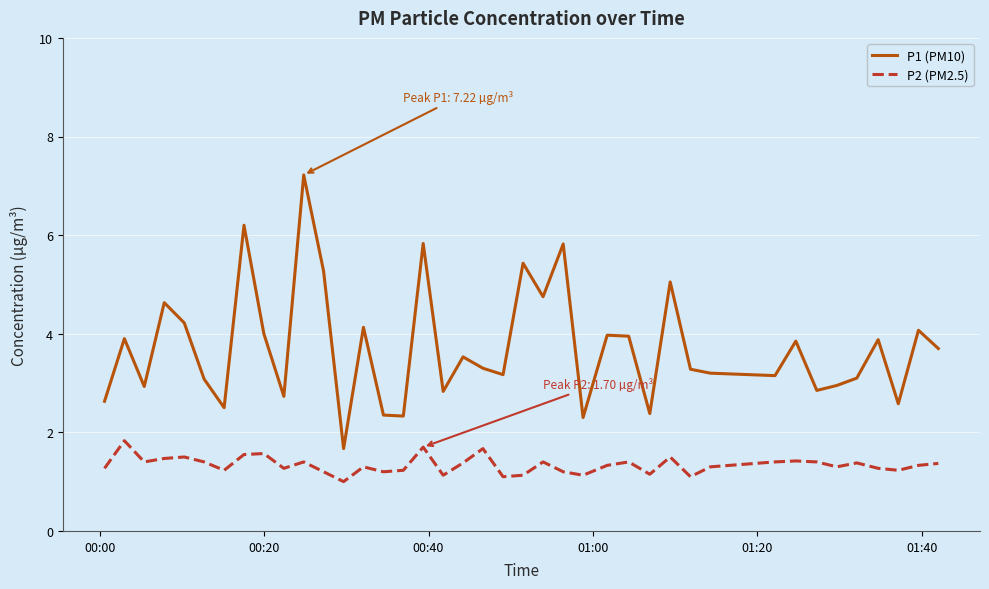

Rank the series by their average value, from lowest to highest.

P2 (PM2.5), P1 (PM10)